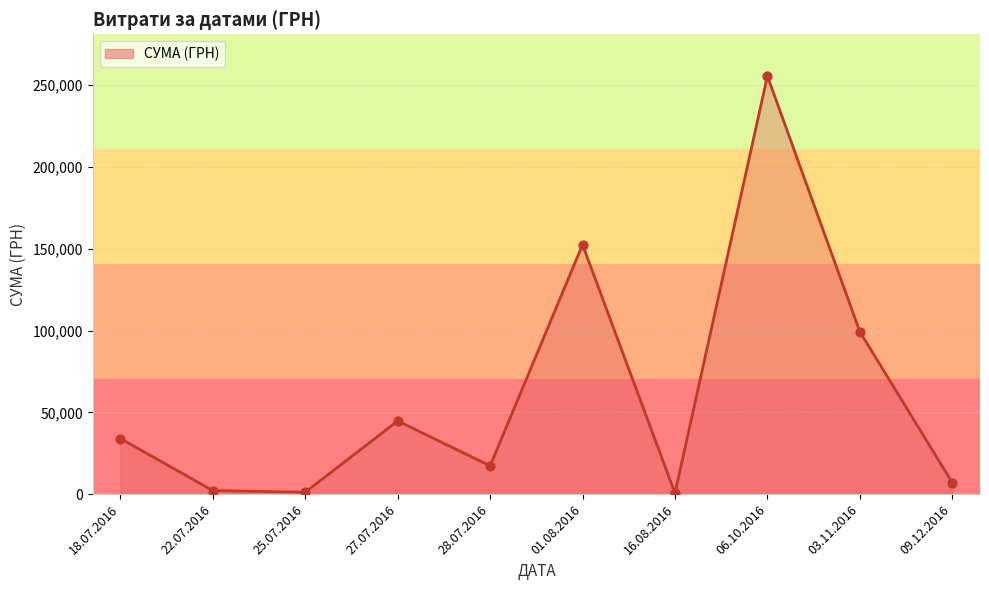

Which has a higher value, 27.07.2016 or 18.07.2016?

27.07.2016